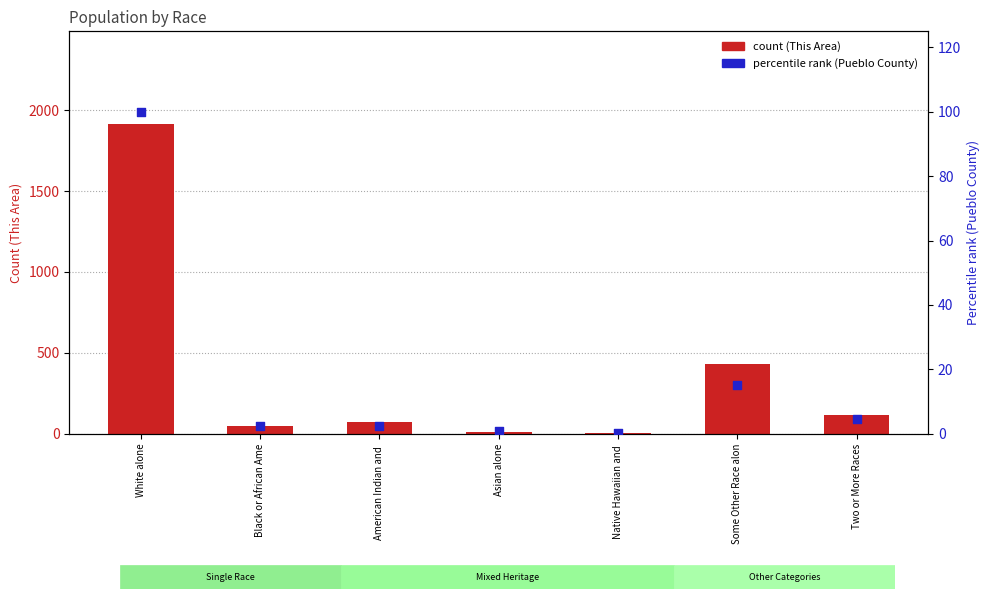

Is the value of percentile rank (Pueblo County) at Black or African Ame greater than the value of count (This Area) at American Indian and ?

No